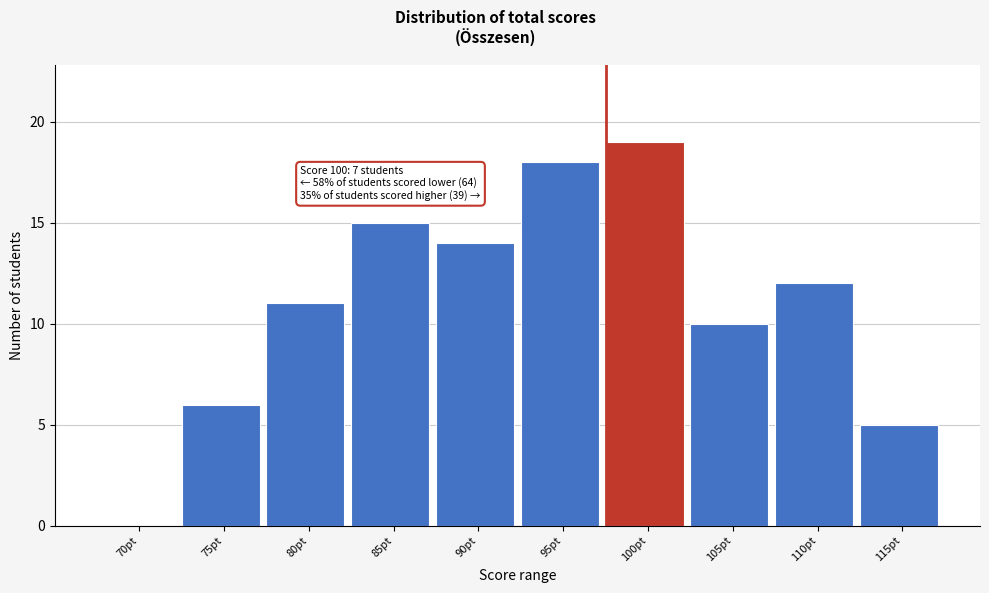

Reading left to right, list all the values displayed in this chart.

70pt=0	75pt=6	80pt=11	85pt=15	90pt=14	95pt=18	100pt=19	105pt=10	110pt=12	115pt=5